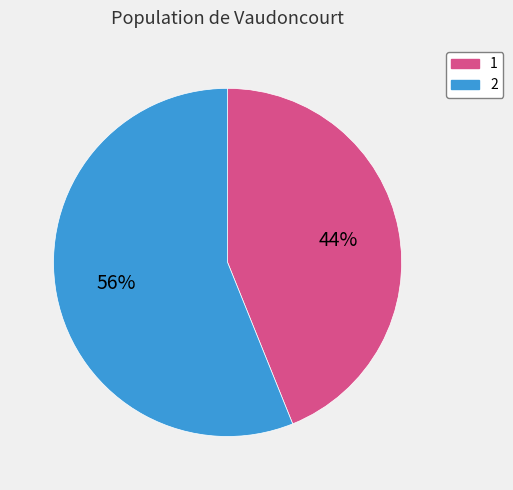

Do 2 and 1 together represent more than half of the pie?

Yes